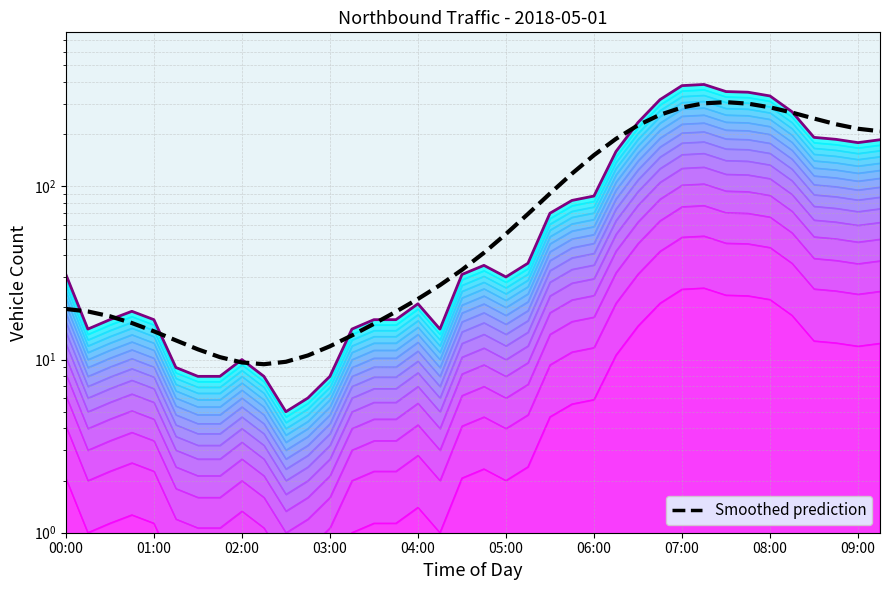

At which category does the chart reach its peak across all series?

29